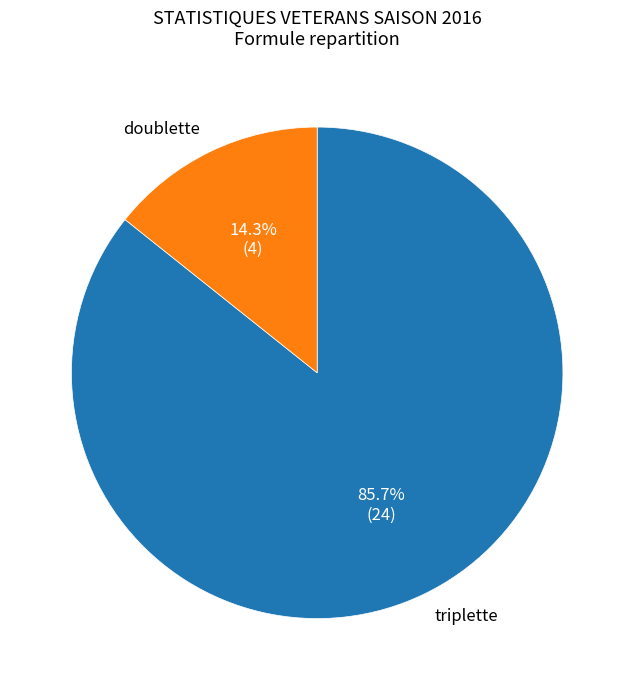

What is the largest slice in the pie chart?

triplette